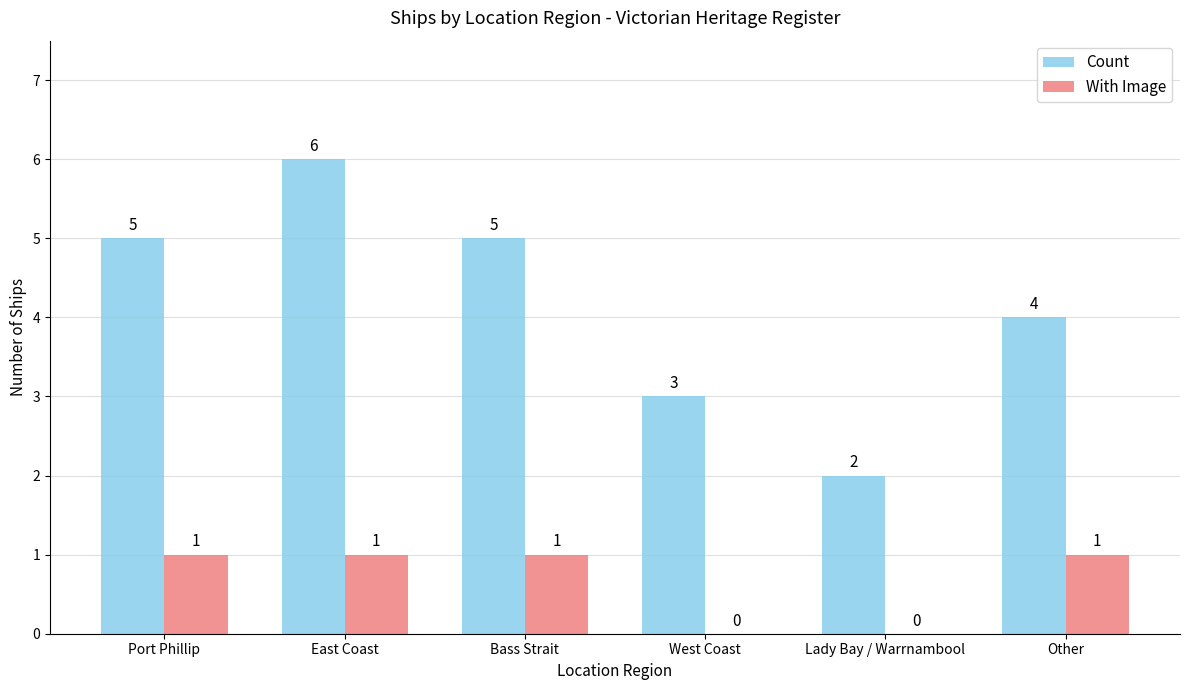

Reading right to left, extract all data points from this chart.

Count: 4	2	3	5	6	5
With Image: 1	0	0	1	1	1